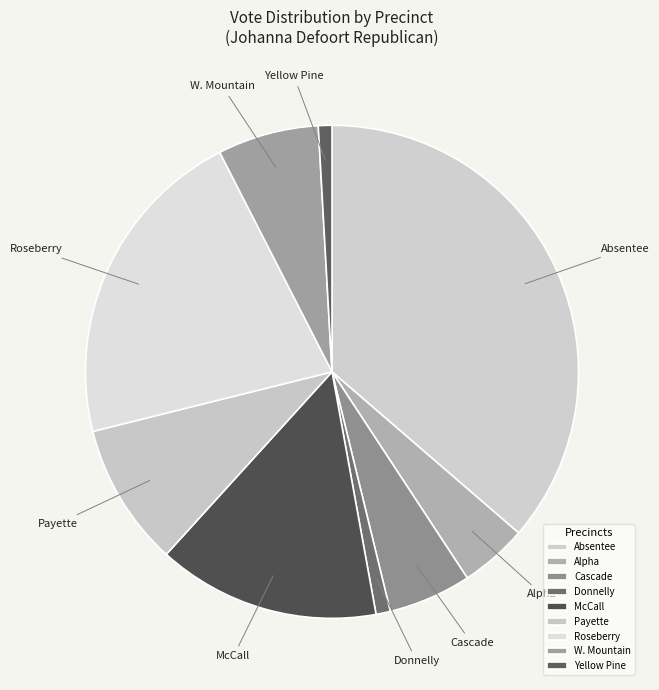

Is the sum of Absentee and McCall greater than half?

Yes